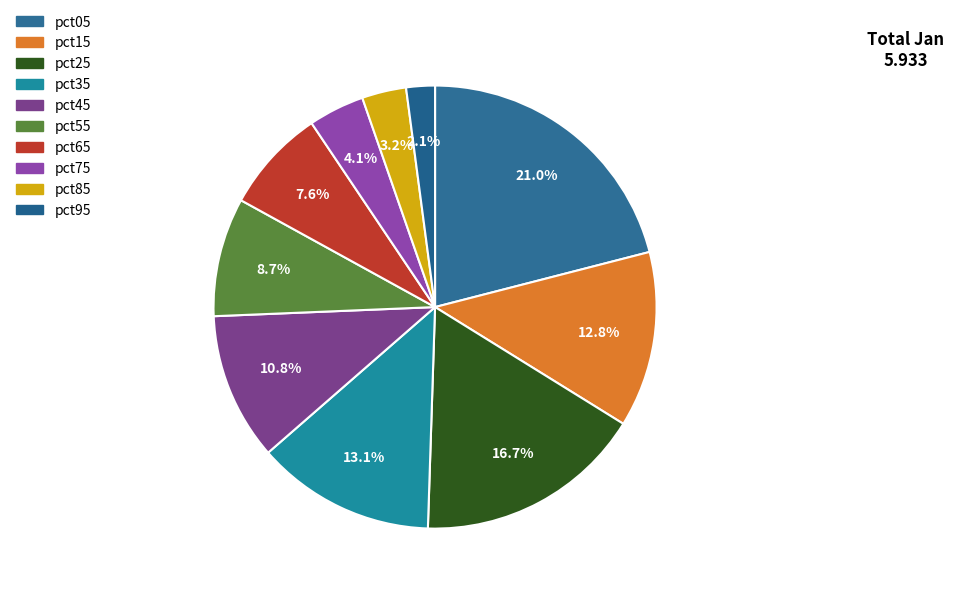

To the nearest percent, what is the combined percentage of pct05 and pct95?

23%